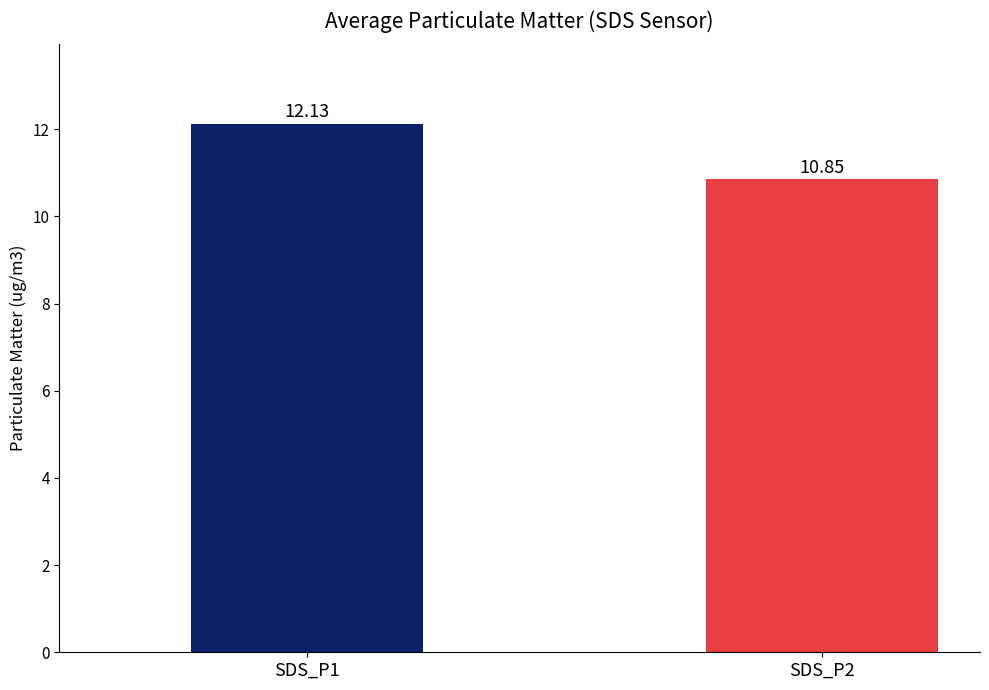

Rank the categories by value from lowest to highest.

SDS_P2, SDS_P1